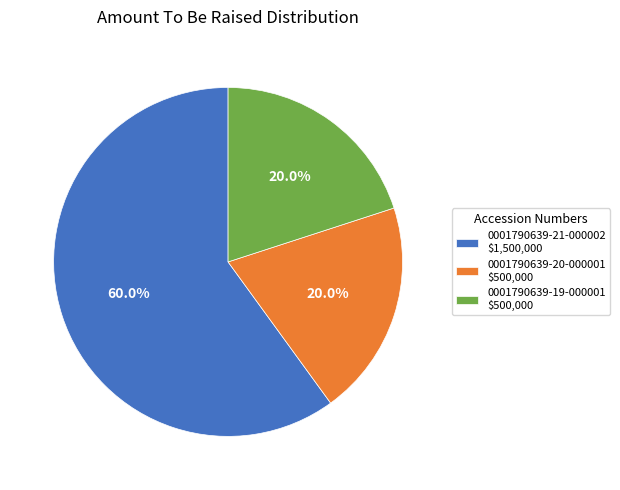

True or false: 0001790639-21-000002 accounts for 46% of the total.

False